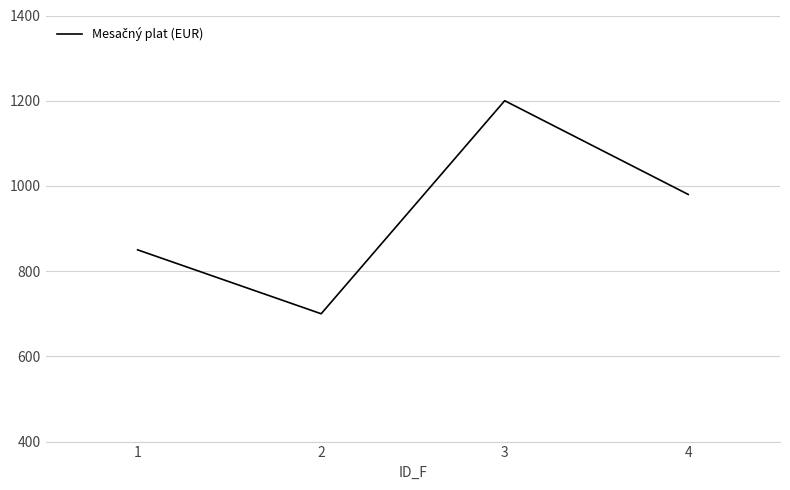

What is the change in value from 2 to 3?

+500